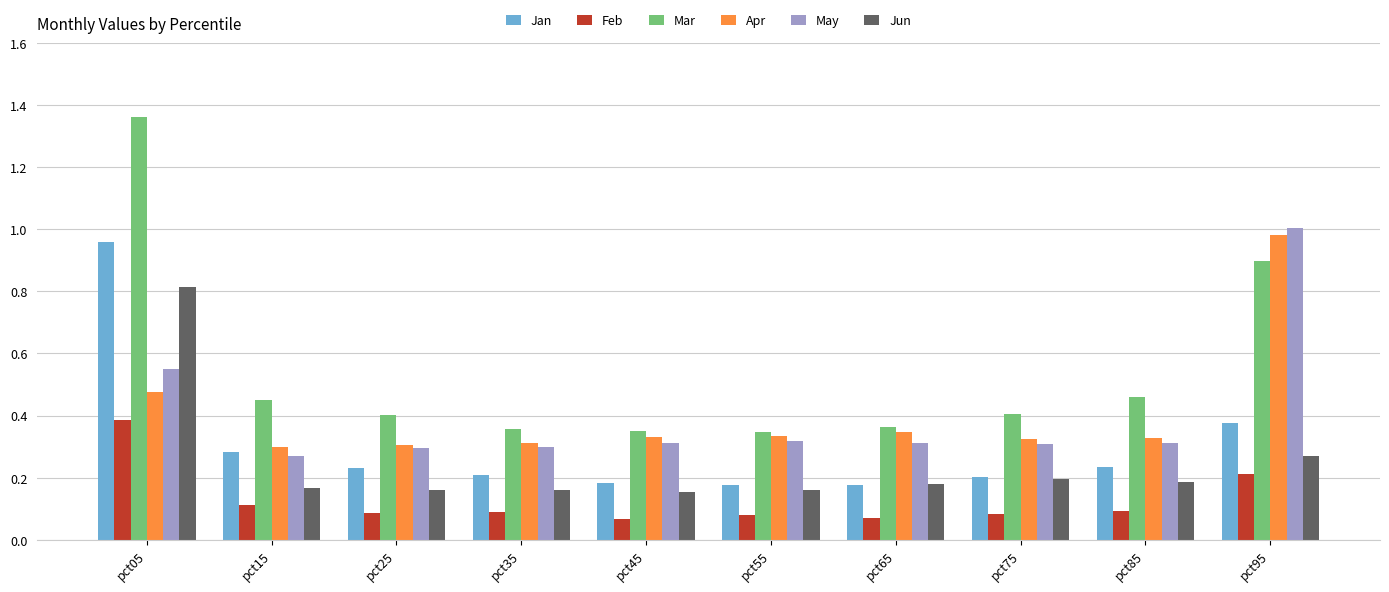

How many Jun values are between 0 and 1?

10